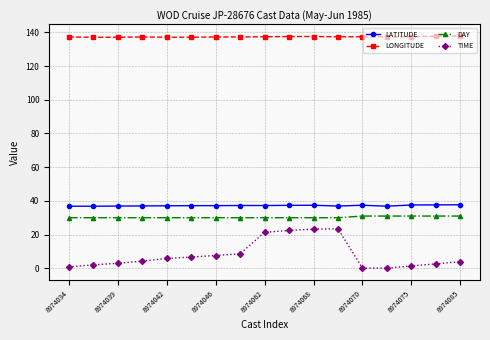

At how many categories does at least one series exceed 109?

17